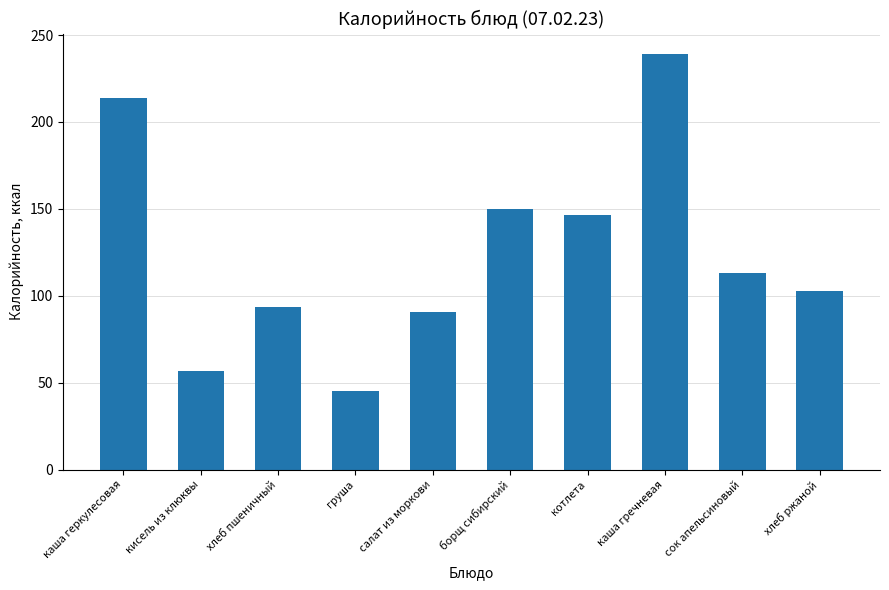

Reading left to right, what are all the values shown in this chart?

214.0	56.8	93.8	45.5	90.8	149.7	146.3	238.9	113.0	102.5